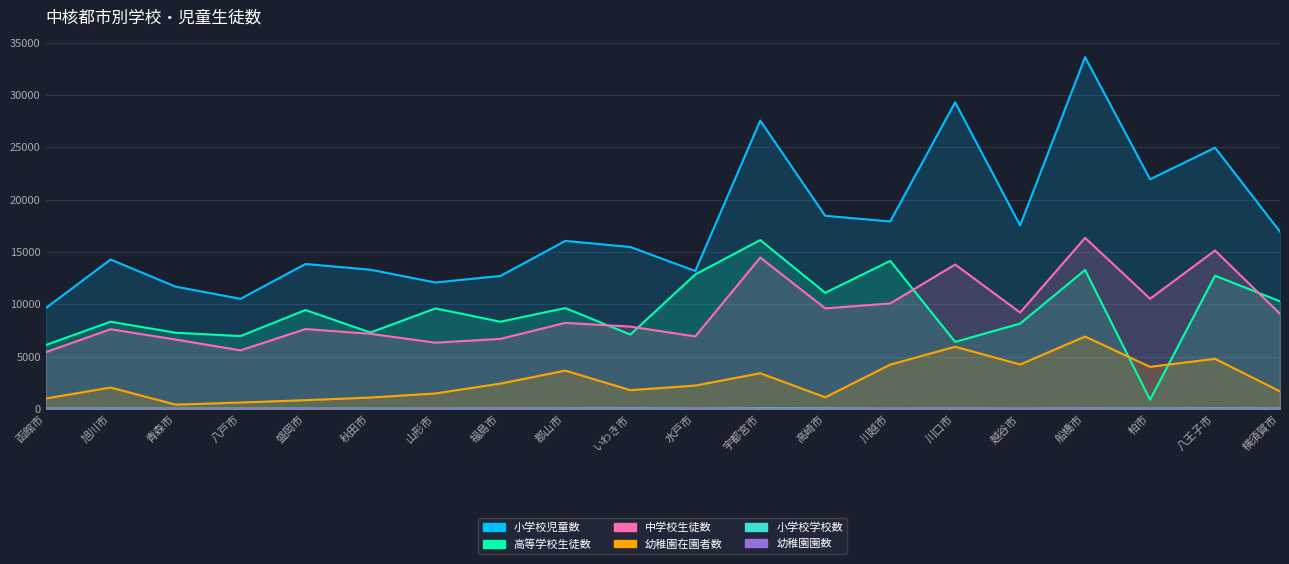

What is the spread (max minus min) of values at 山形市?

12073